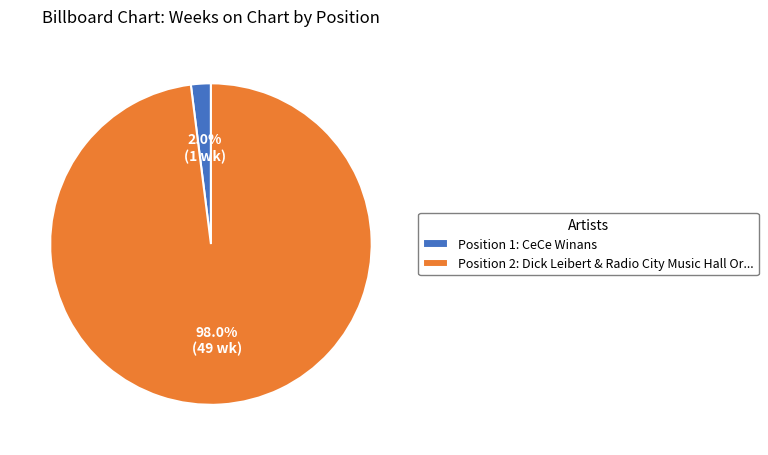

Between Position 2: Dick Leibert & Radio City Music Hall Or... and Position 1: CeCe Winans, which is larger?

Position 2: Dick Leibert & Radio City Music Hall Or...